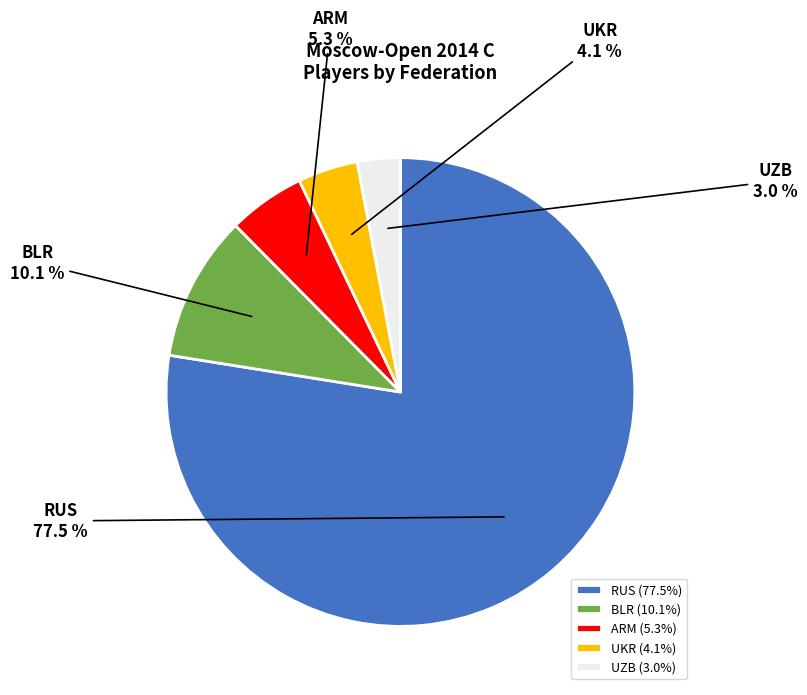

Rank the categories by value from highest to lowest.

RUS, BLR, ARM, UKR, UZB